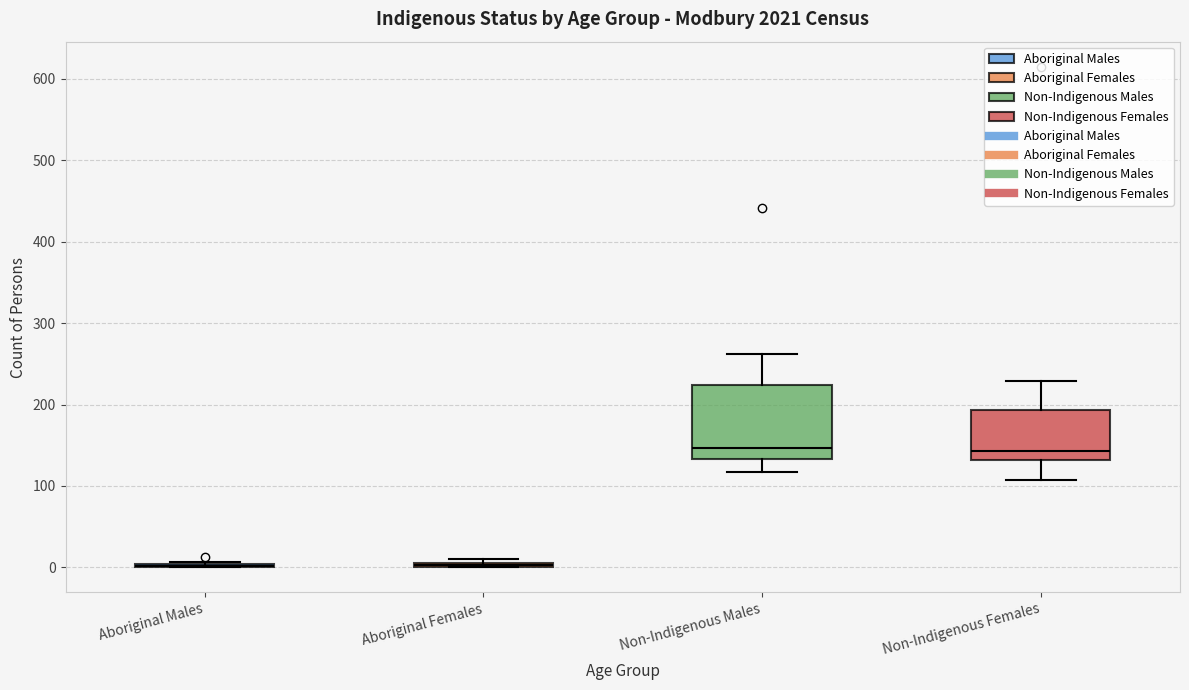

Reading left to right, read every box against the y-axis: the position of its median line, the range the box covers, and the ends of its whiskers. The values are not printed on the chart, so give them approximately, as read against the axis.

Aboriginal Males: box collapsed to a line at 0, whiskers 0 to 10
Aboriginal Females: box collapsed to a line at 0, whiskers 0 to 10
Non-Indigenous Males: median 150, box 130 to 220, whiskers 120 to 260
Non-Indigenous Females: median 140, box 130 to 190, whiskers 110 to 230